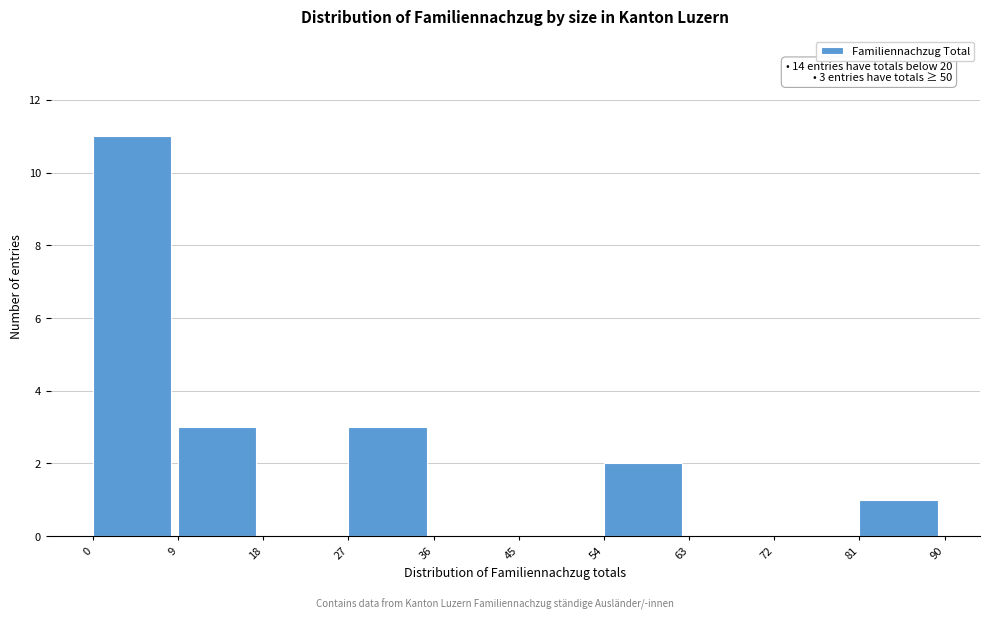

Which range on the x-axis has the tallest bar?

0 to 9